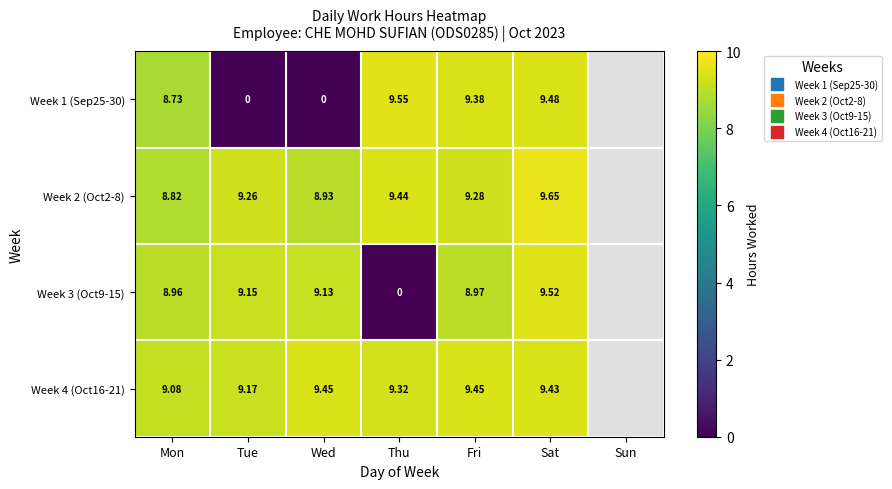

At which category is the sum across all series the highest?

Sat